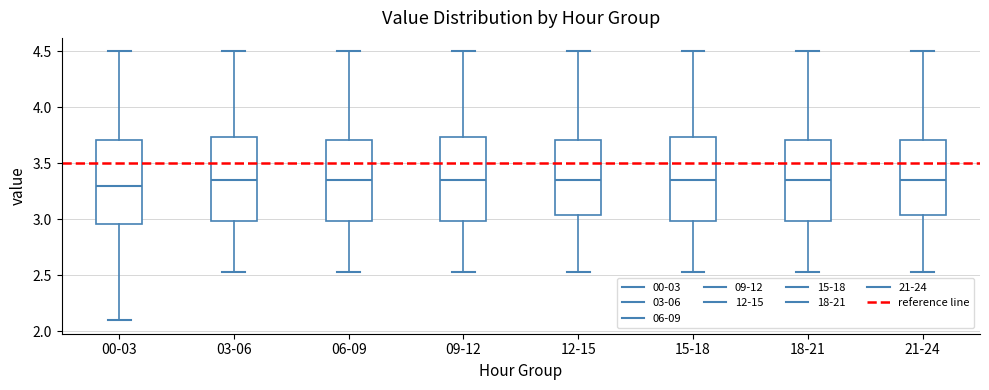

Reading left to right, transcribe this box plot: for each box, give where its median line is, the range the box spans, and where its two whiskers end, as read against the y-axis. The values are not printed on the chart, so give them approximately, as read against the axis.

00-03: median 3.30, box 2.95 to 3.70, whiskers 2.10 to 4.50
03-06: median 3.35, box 3.00 to 3.75, whiskers 2.55 to 4.50
06-09: median 3.35, box 3.00 to 3.70, whiskers 2.55 to 4.50
09-12: median 3.35, box 3.00 to 3.75, whiskers 2.55 to 4.50
12-15: median 3.35, box 3.05 to 3.70, whiskers 2.55 to 4.50
15-18: median 3.35, box 3.00 to 3.75, whiskers 2.55 to 4.50
18-21: median 3.35, box 3.00 to 3.70, whiskers 2.55 to 4.50
21-24: median 3.35, box 3.05 to 3.70, whiskers 2.55 to 4.50